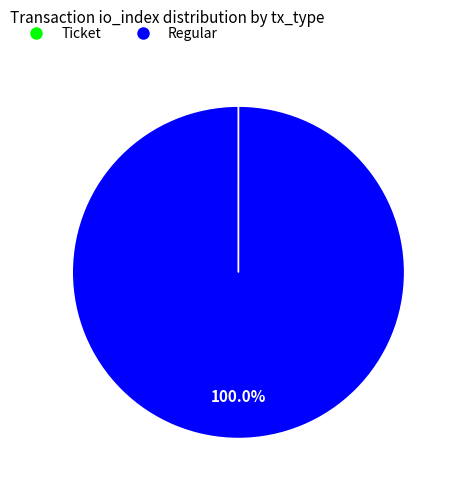

Which slice is the largest?

Regular